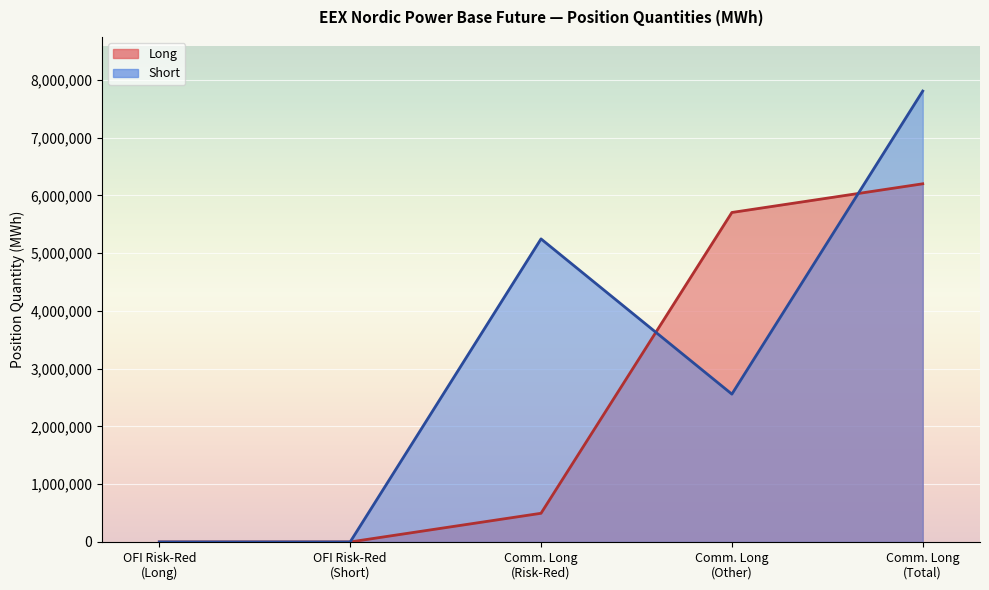

Where is Short nearest to the value 3903666?

Comm. Long (Other)